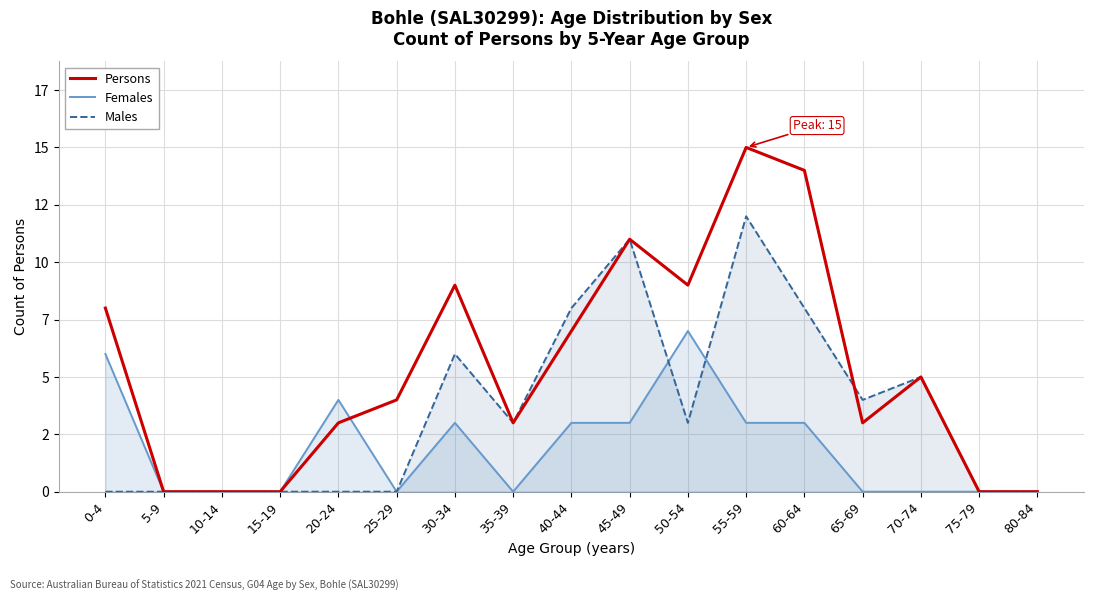

At which category does Persons reach its first local peak?

30-34